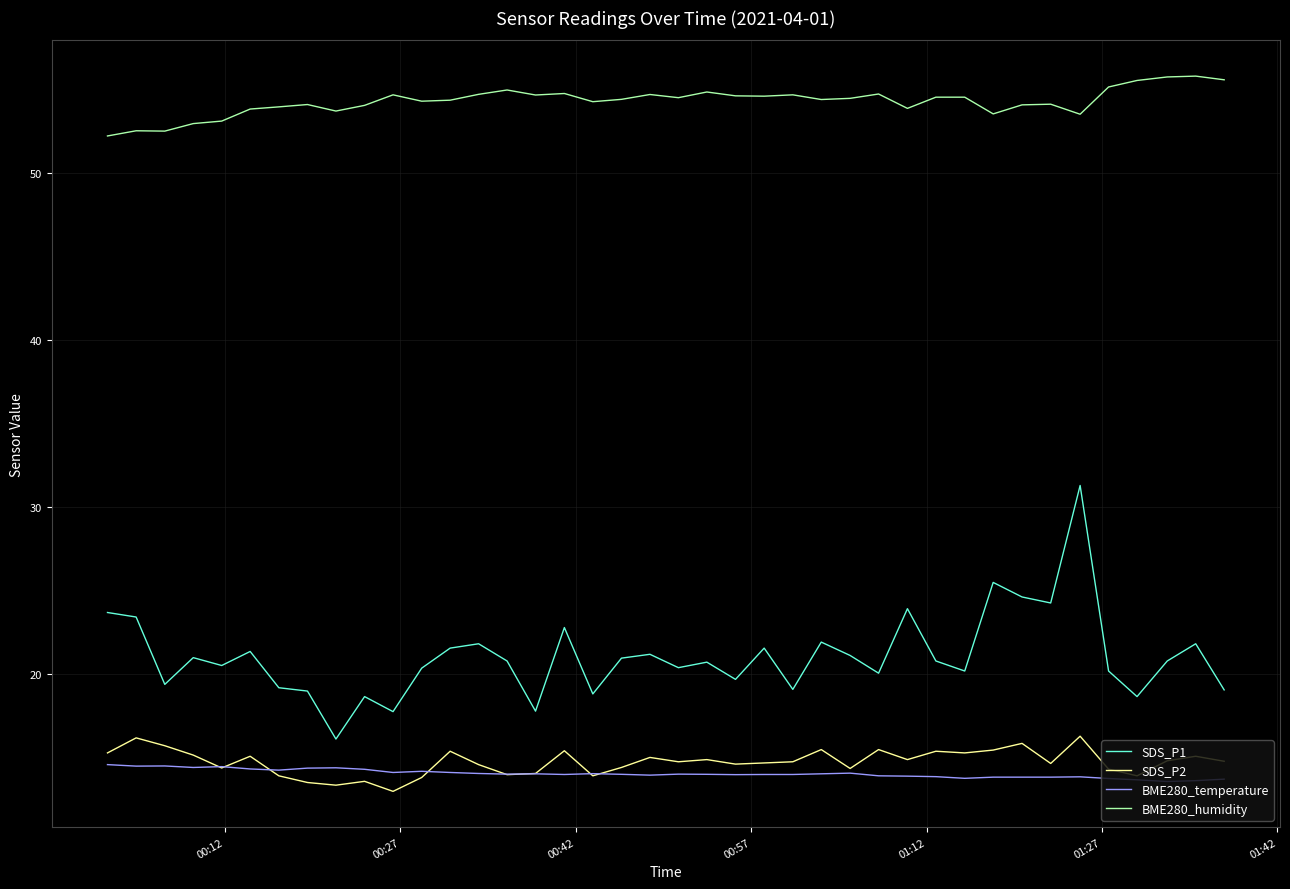

Which series has the largest range (max minus min)?

SDS_P1